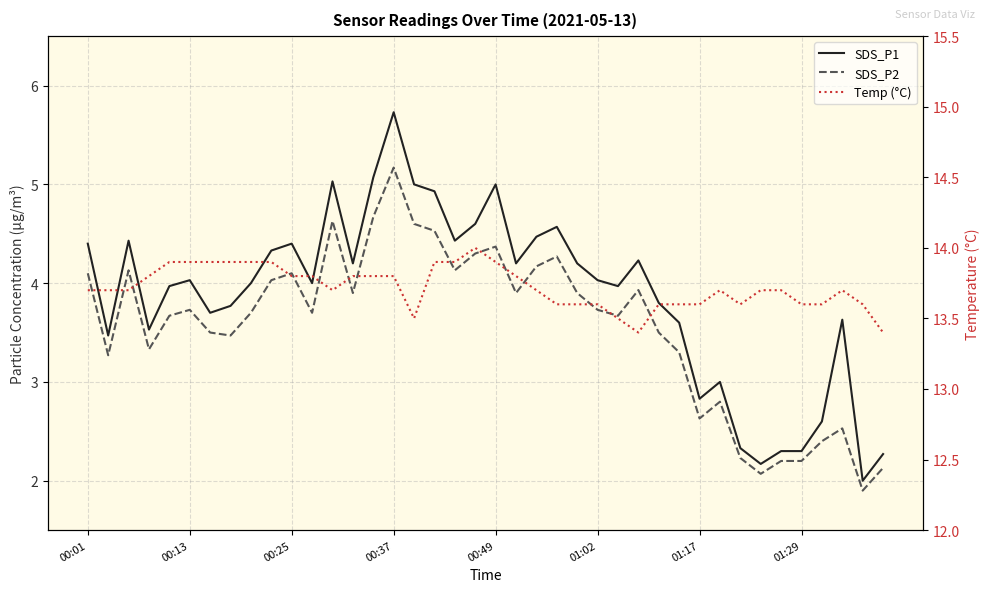

At which category does the chart reach its peak across all series?

19